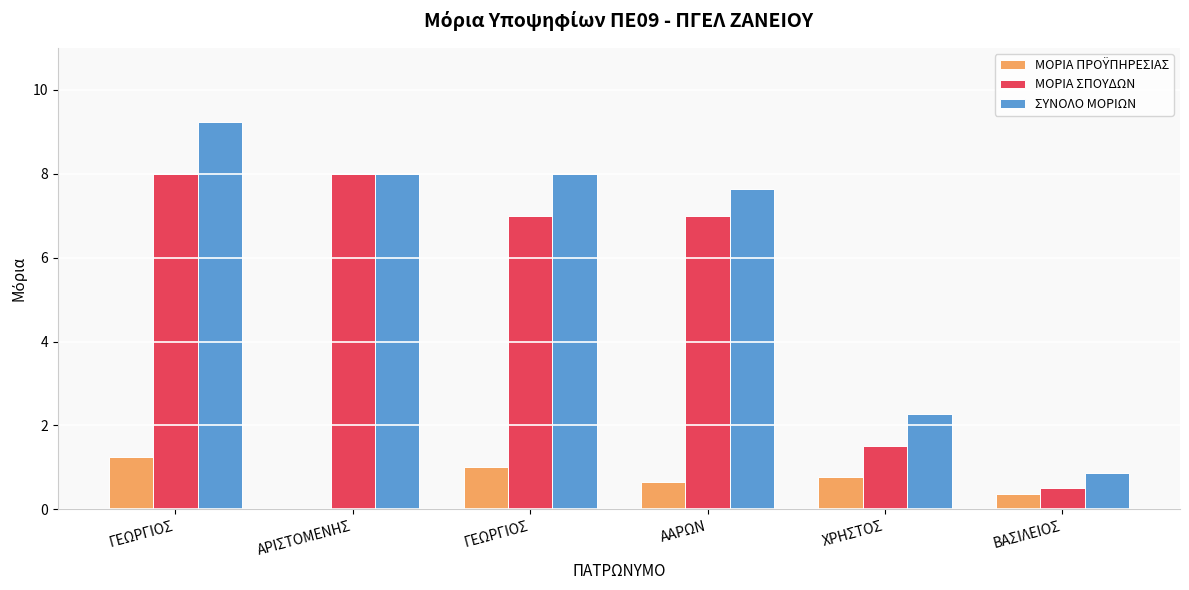

What is the total value across all series at ΑΡΙΣΤΟΜΕΝΗΣ?

16.0